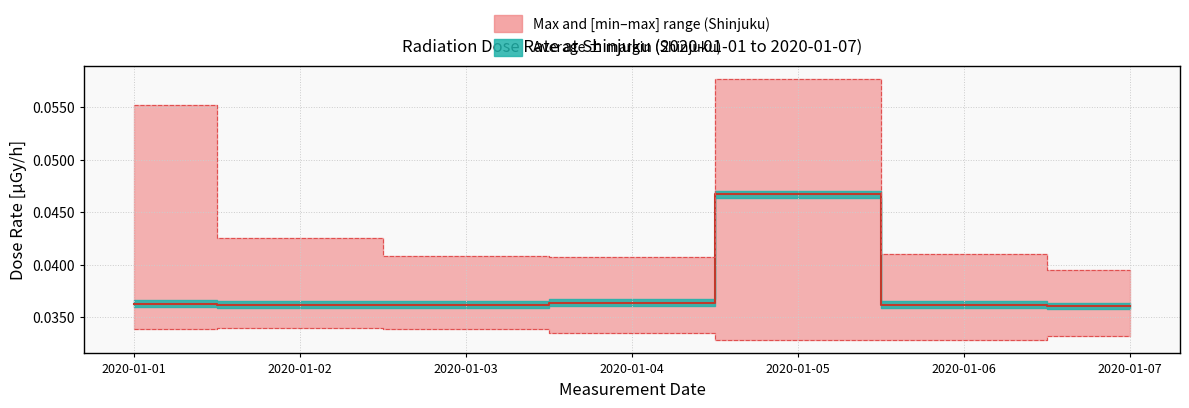

Which category has the lowest value across all series?

2020-01-07